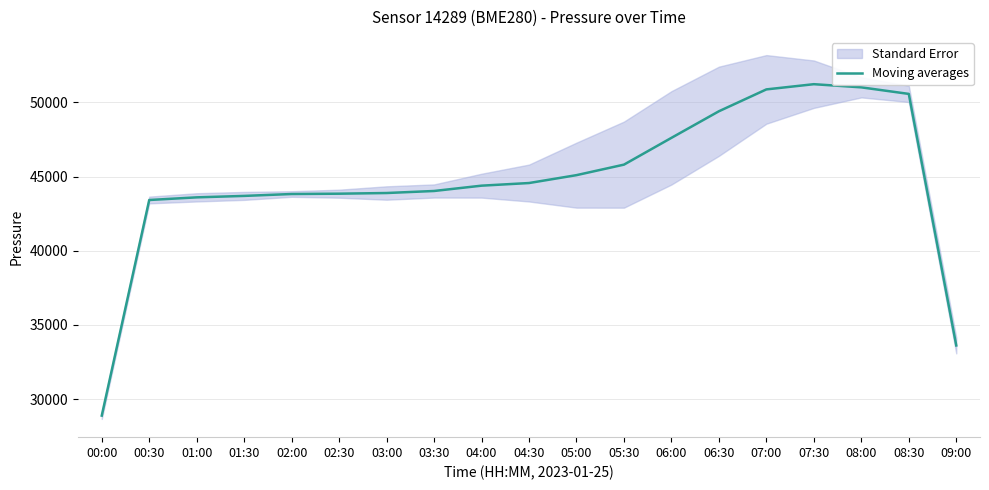

What is the value of the 14th point from the left?

49406.3